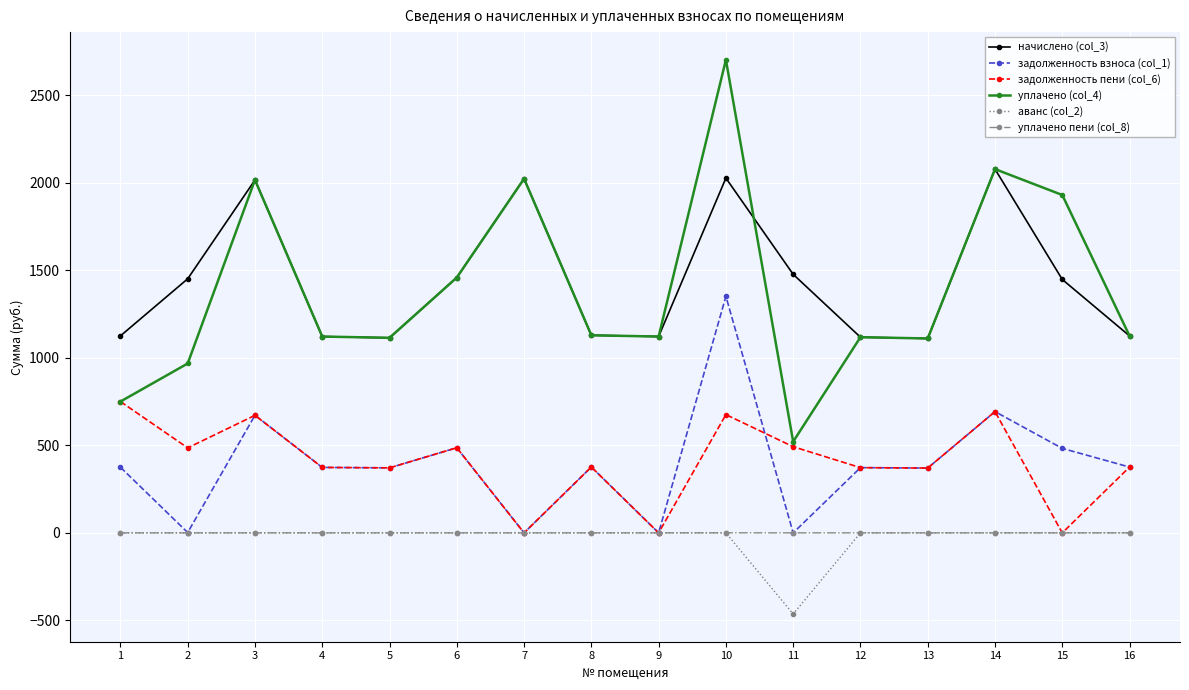

Which series has the largest range (max minus min)?

уплачено (col_4)